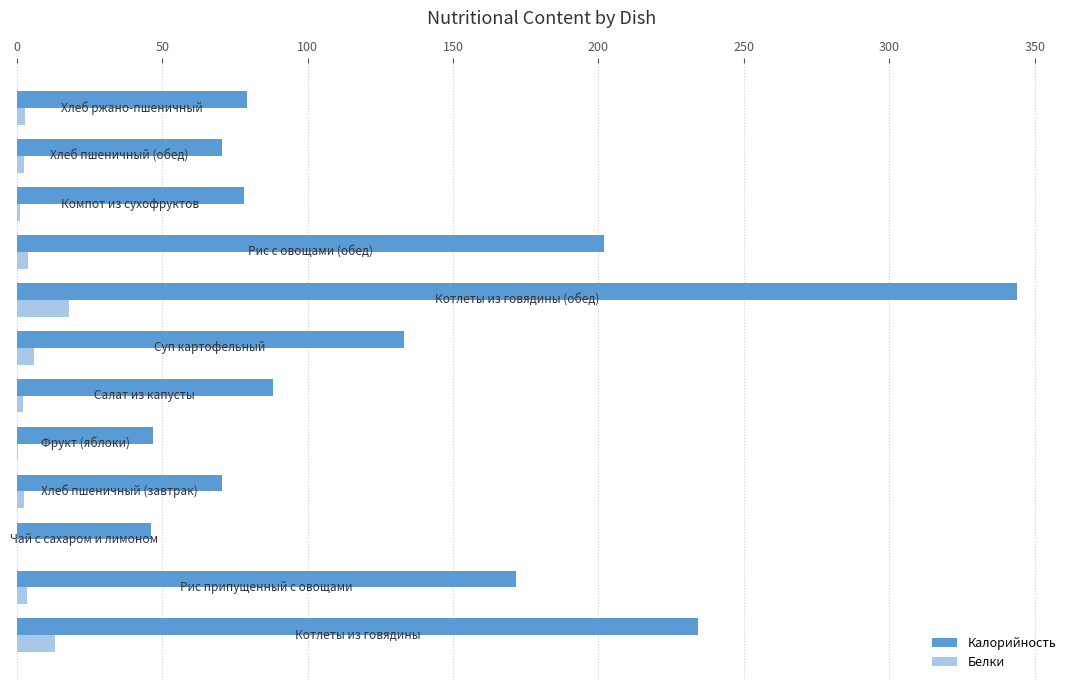

Which series has the largest total across all categories?

Калорийность